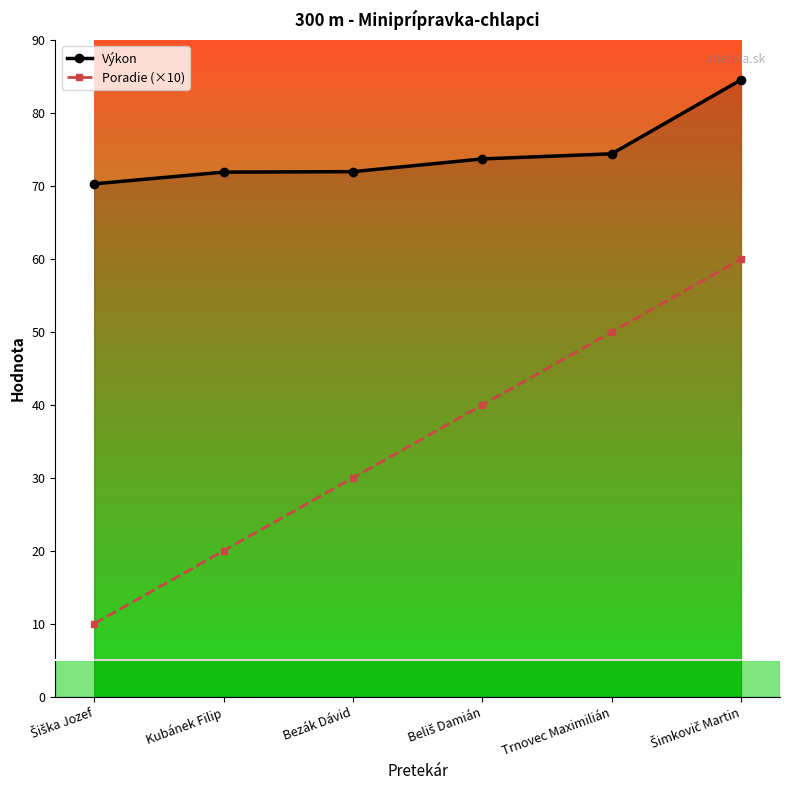

True or false: Poradie (×10) has more than 2 points higher than both neighbors.

False